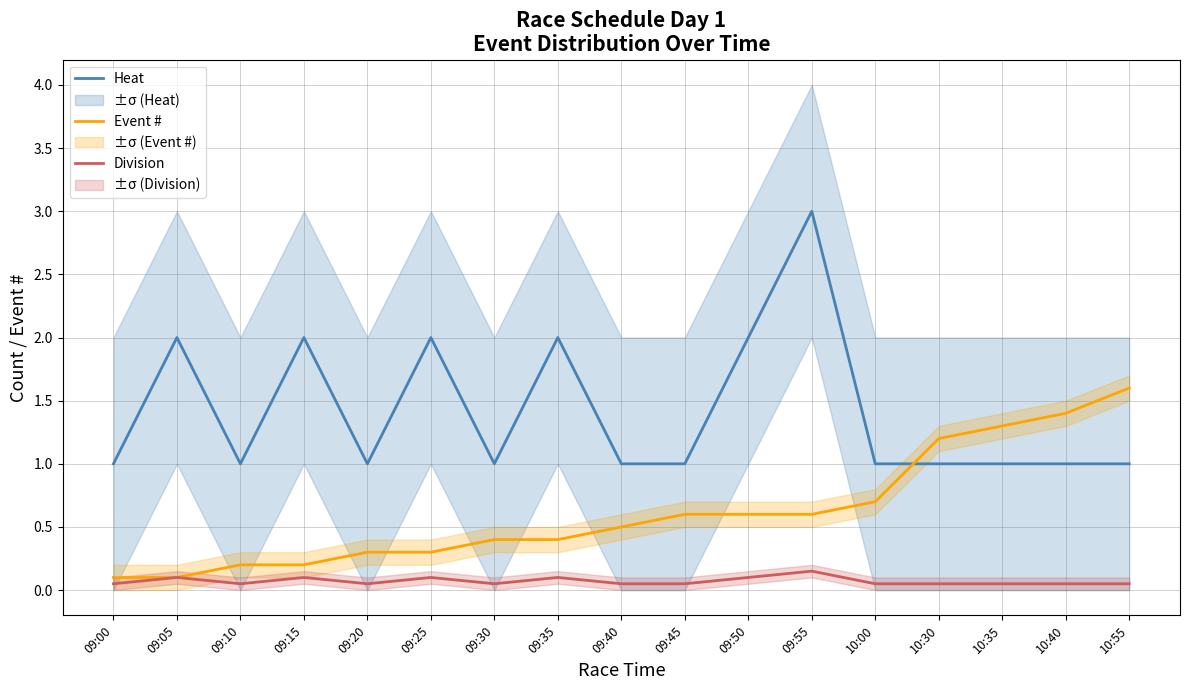

Count the number of data series in this chart.

3